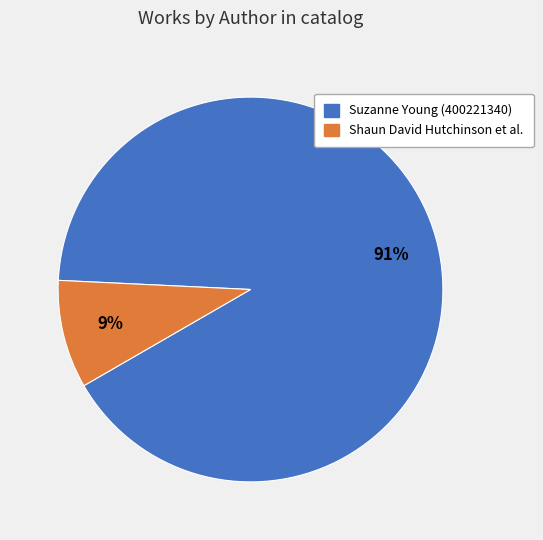

What percentage is the Suzanne Young (400221340) slice, to the nearest percent?

91%